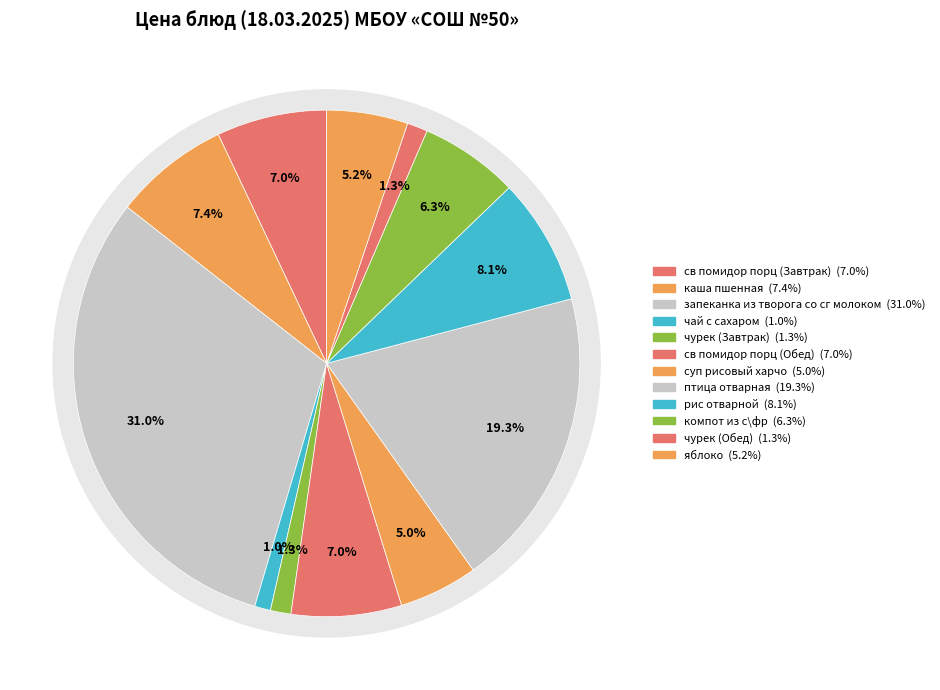

What is the change in value from птица отварная to чурек (Обед)?

-32.5